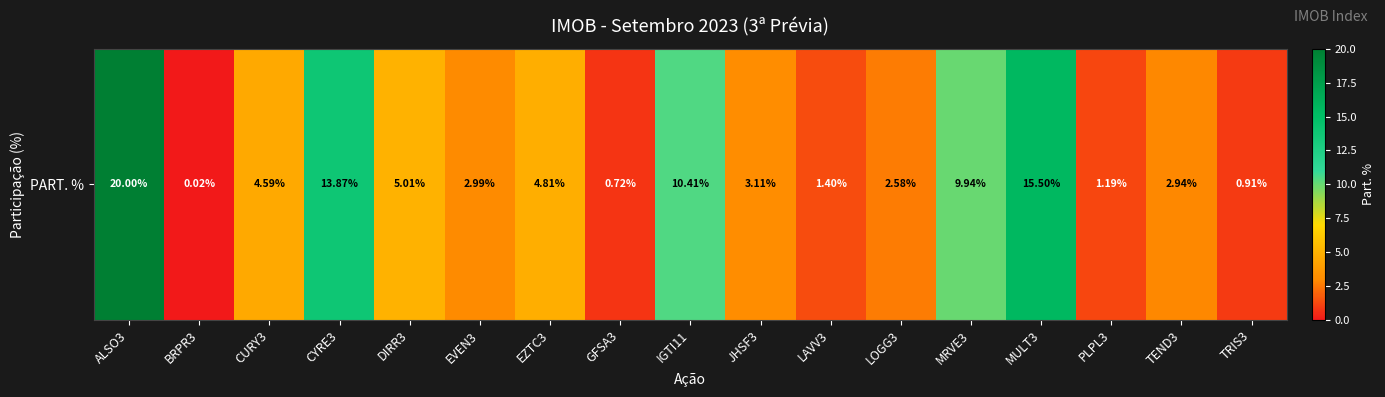

At which label is the value closest to 10?

MRVE3